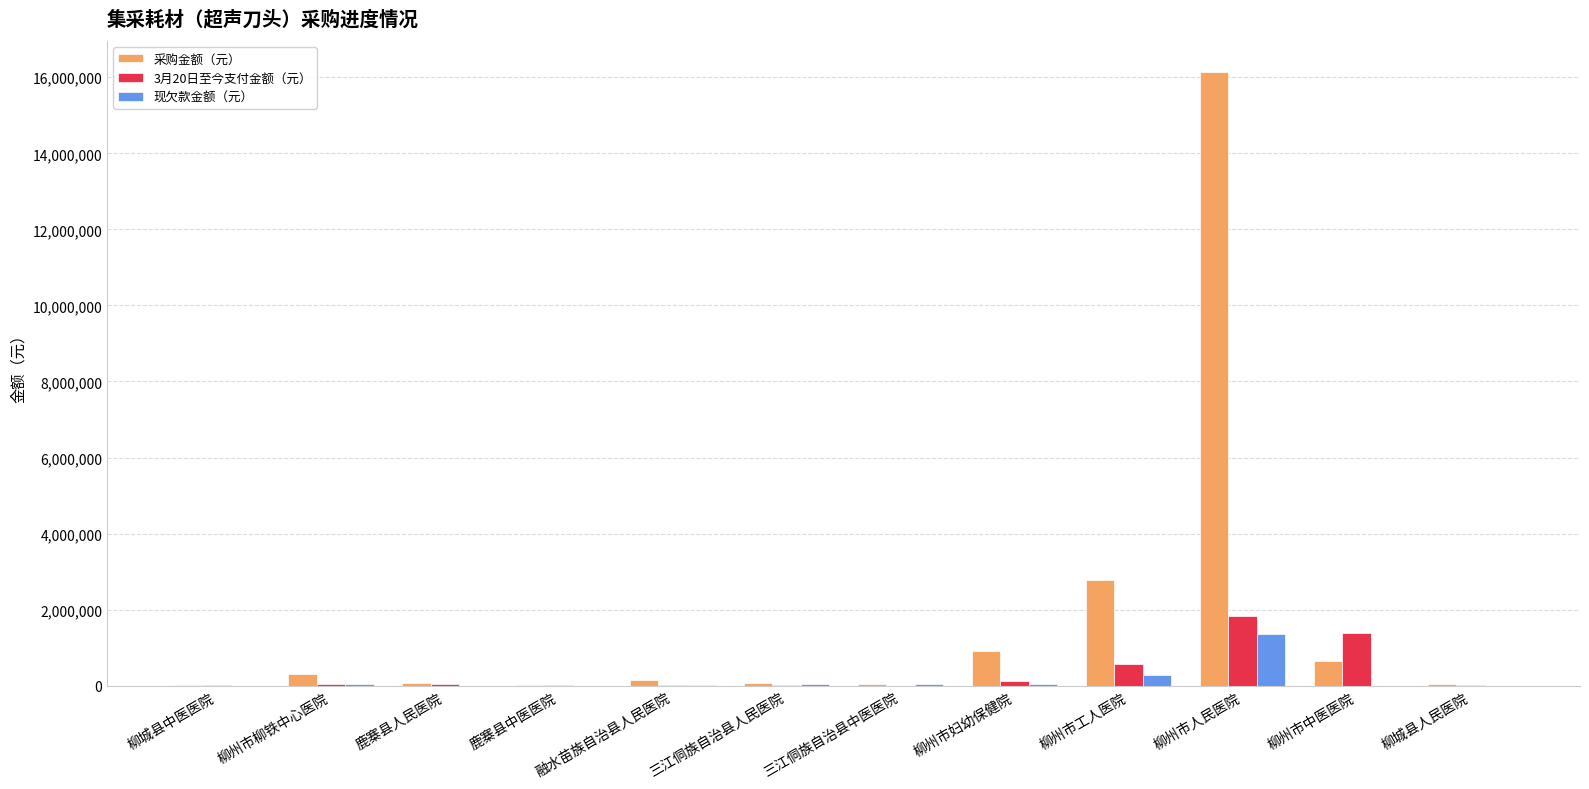

At which category does the chart reach its peak across all series?

柳州市人民医院